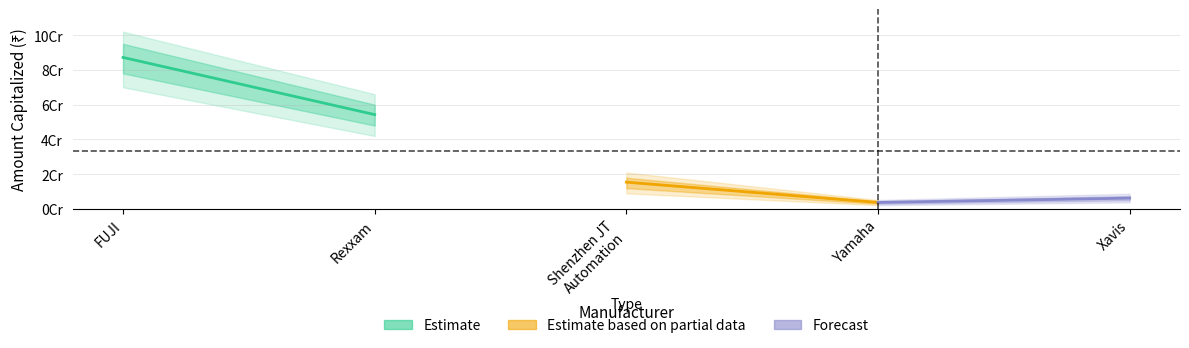

Where does the Estimate series first go above 87171676?

FUJI